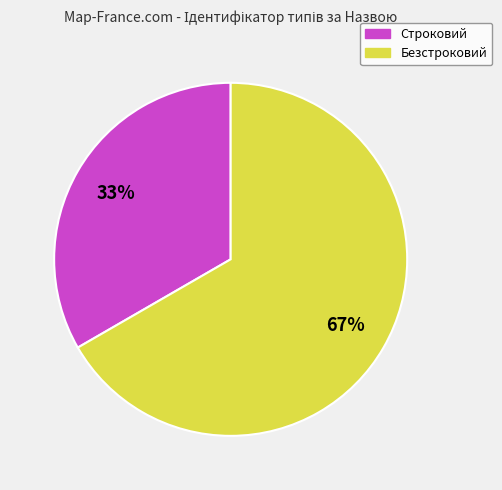

What is the ratio of the value at Безстроковий to the value at Строковий?

2.0